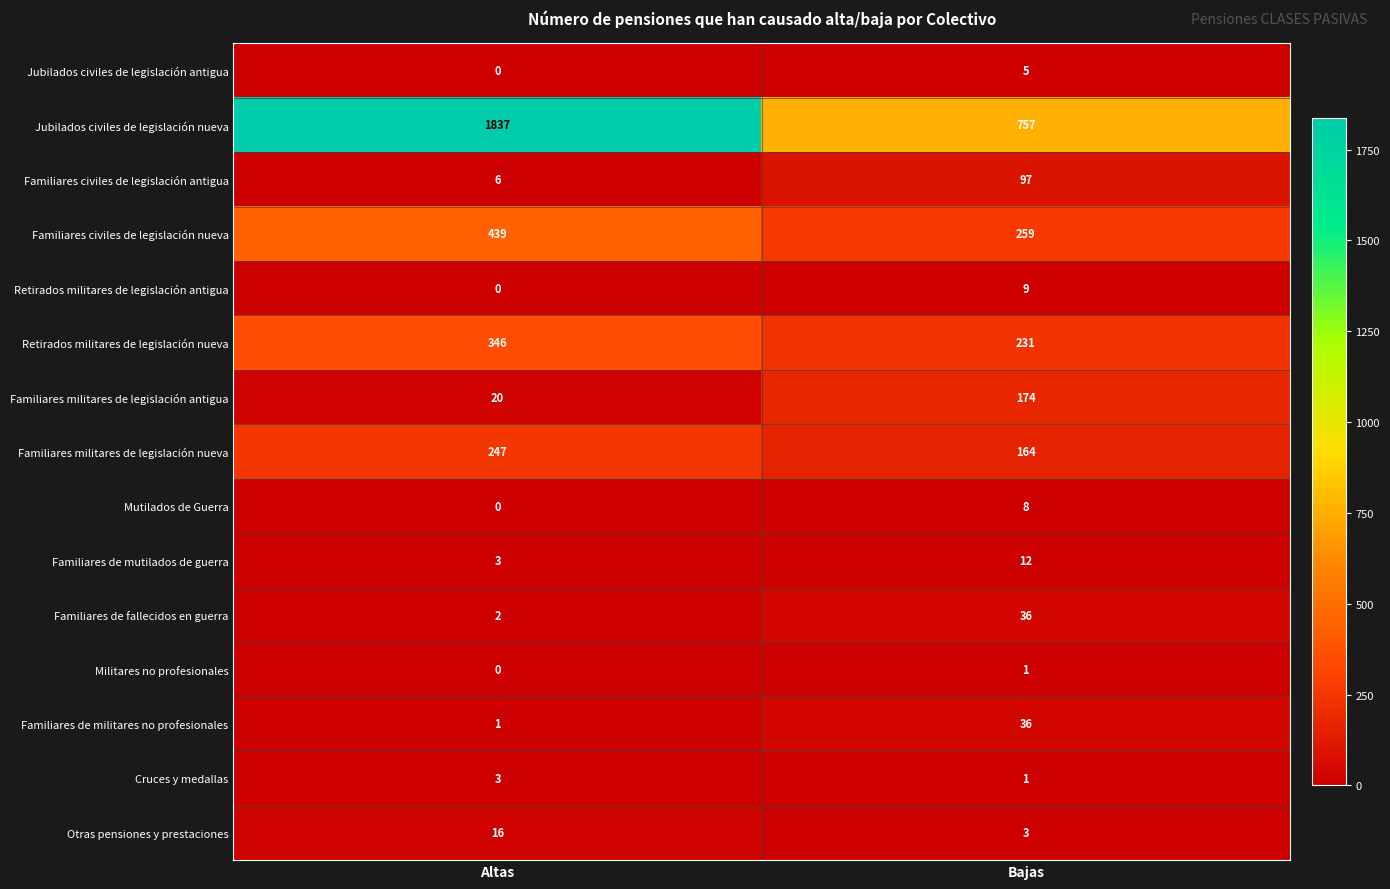

Reading right to left, list all the values displayed in this chart.

Jubilados civiles de legislación antigua: 5	0
Jubilados civiles de legislación nueva: 757	1837
Familiares civiles de legislación antigua: 97	6
Familiares civiles de legislación nueva: 259	439
Retirados militares de legislación antigua: 9	0
Retirados militares de legislación nueva: 231	346
Familiares militares de legislación antigua: 174	20
Familiares militares de legislación nueva: 164	247
Mutilados de Guerra: 8	0
Familiares de mutilados de guerra: 12	3
Familiares de fallecidos en guerra: 36	2
Militares no profesionales: 1	0
Familiares de militares no profesionales: 36	1
Cruces y medallas: 1	3
Otras pensiones y prestaciones: 3	16